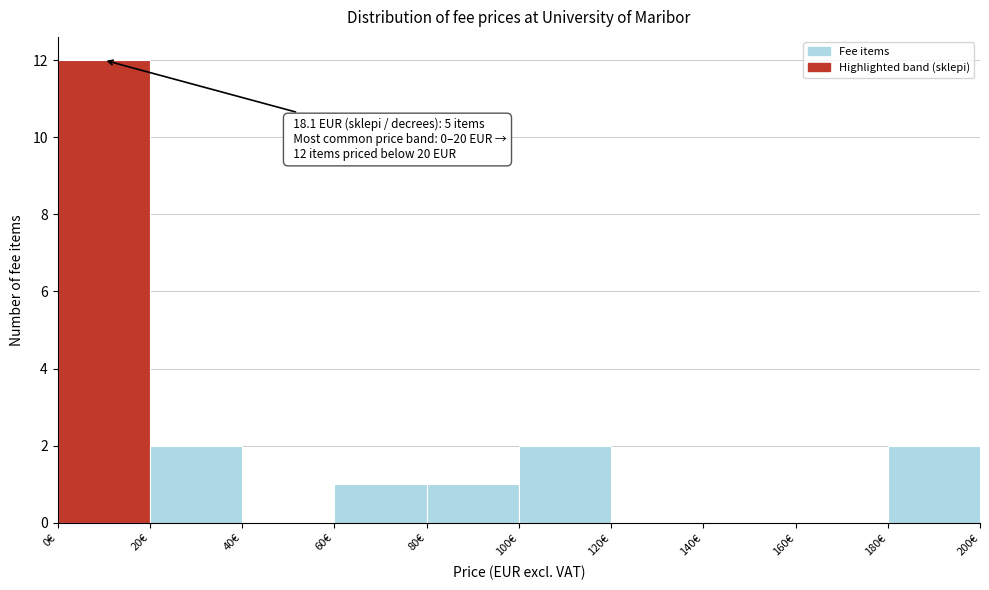

Which range on the x-axis has the tallest bar?

0 to 20